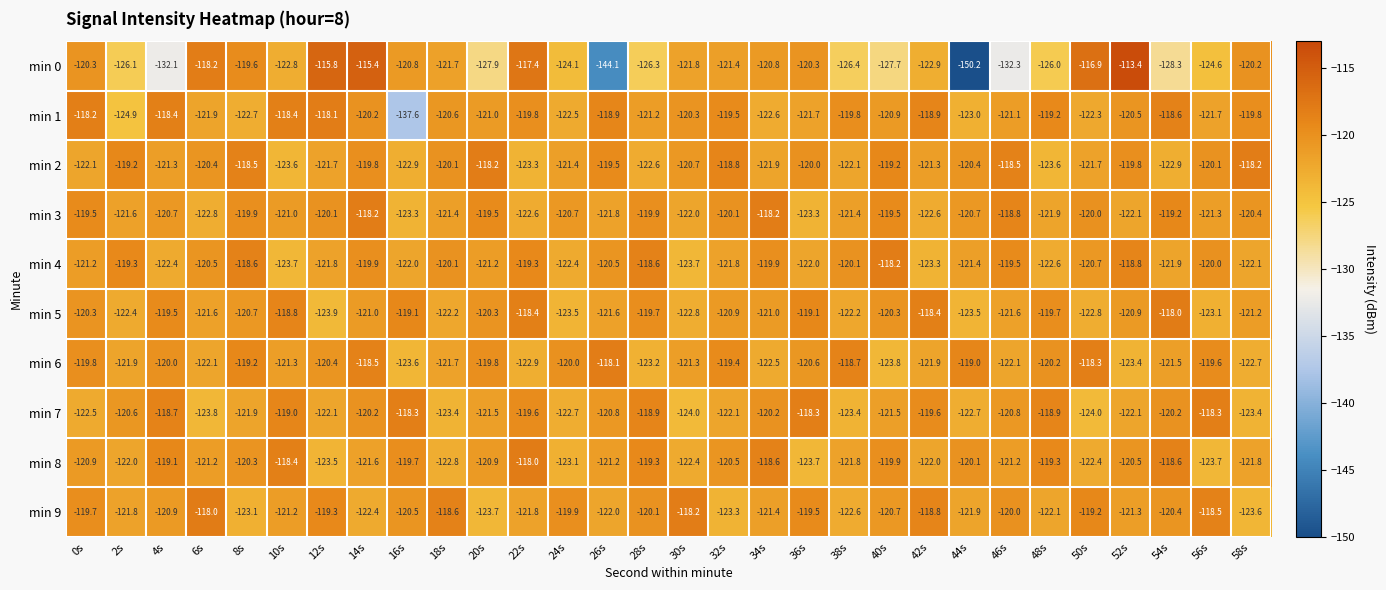

What is the sum of all min 7 values?

-3633.5